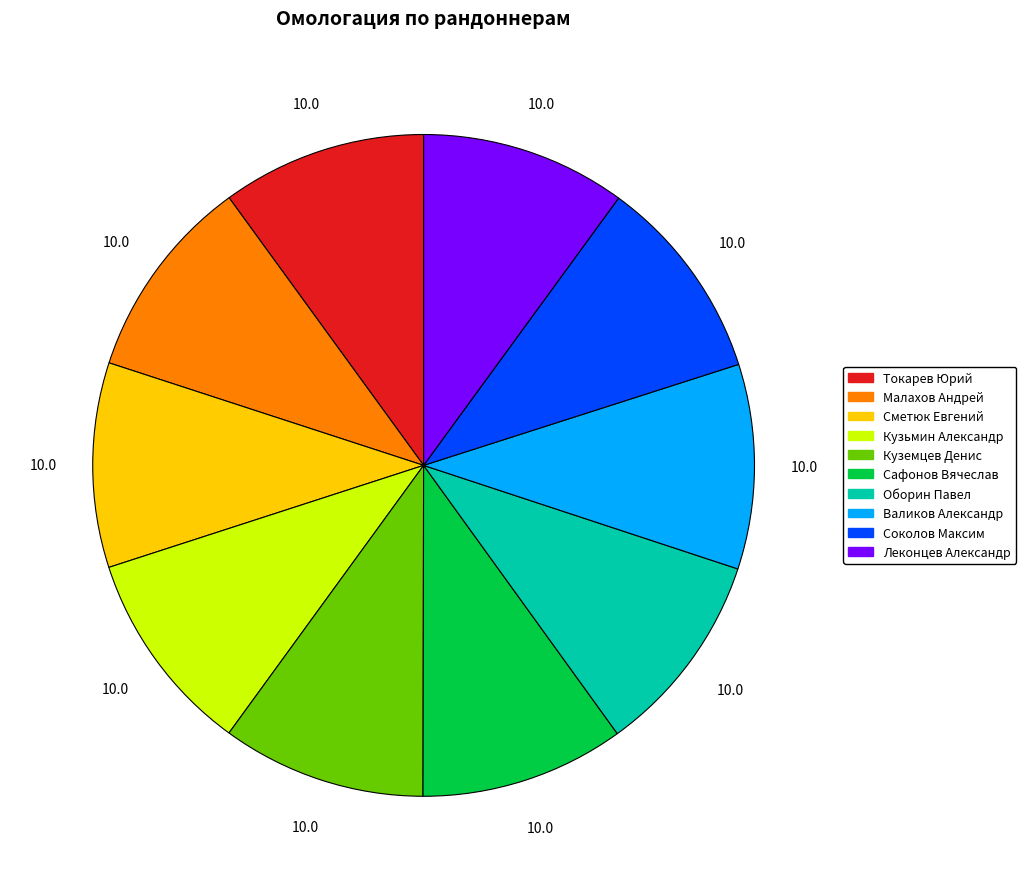

How many segments does this pie chart have?

10